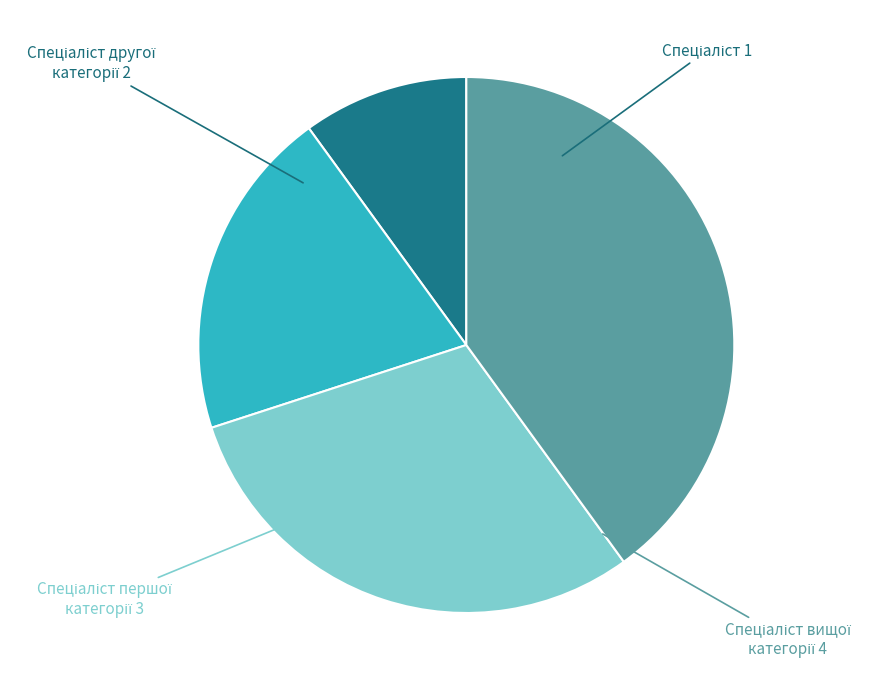

Does any single category account for the majority?

No